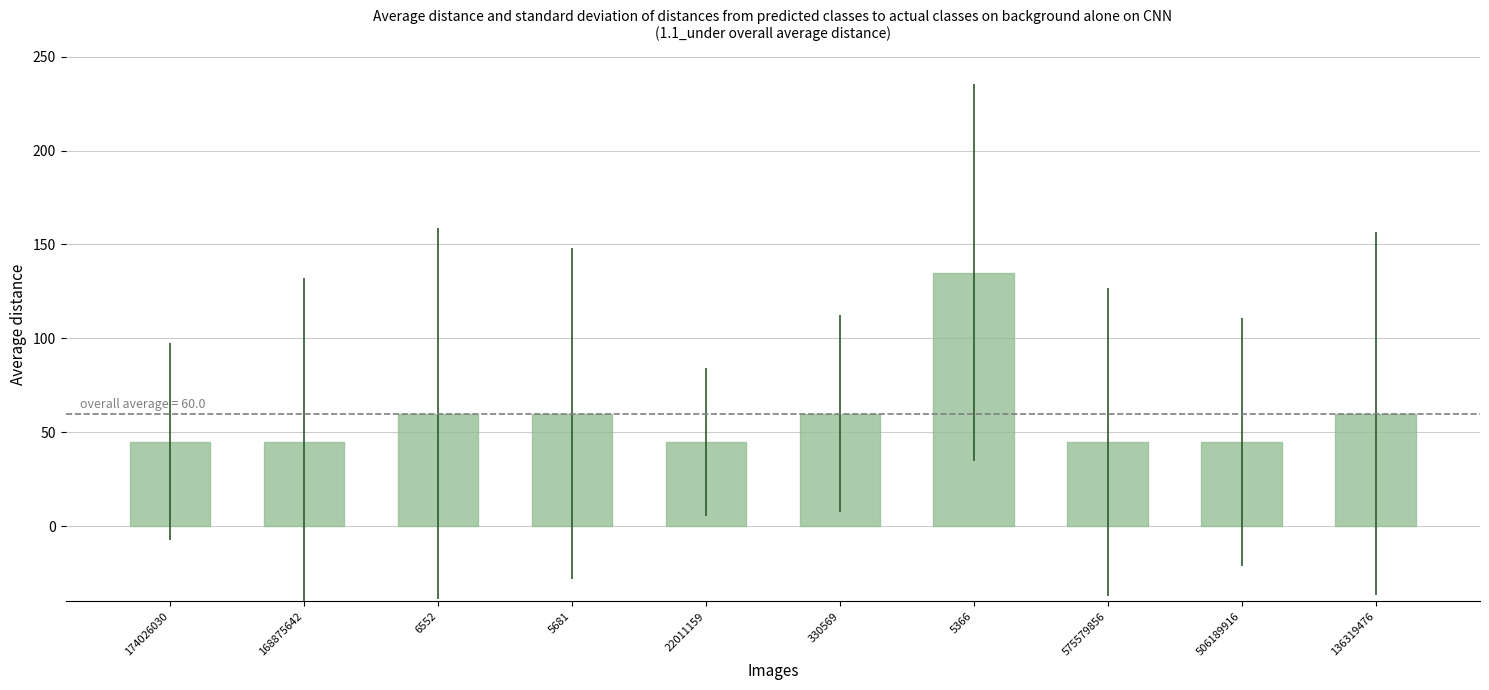

Approximately how many times larger is the value at 5681 compared to 136319476?

1.0